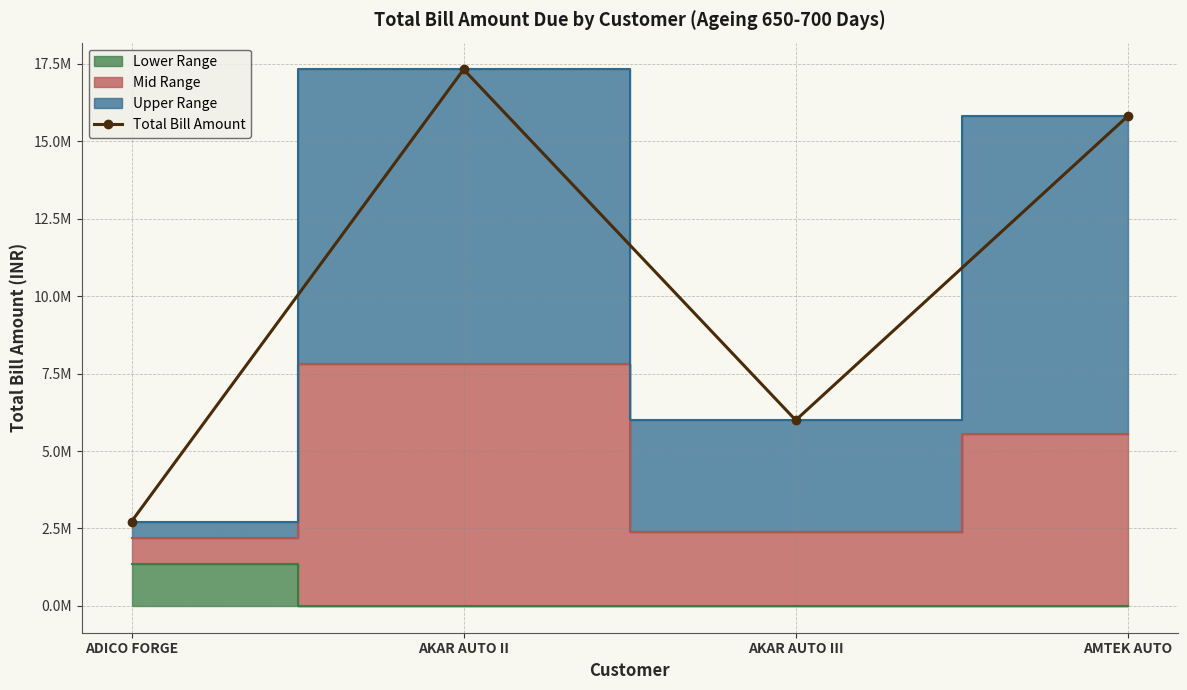

What is the minimum value shown in the chart?

2722979